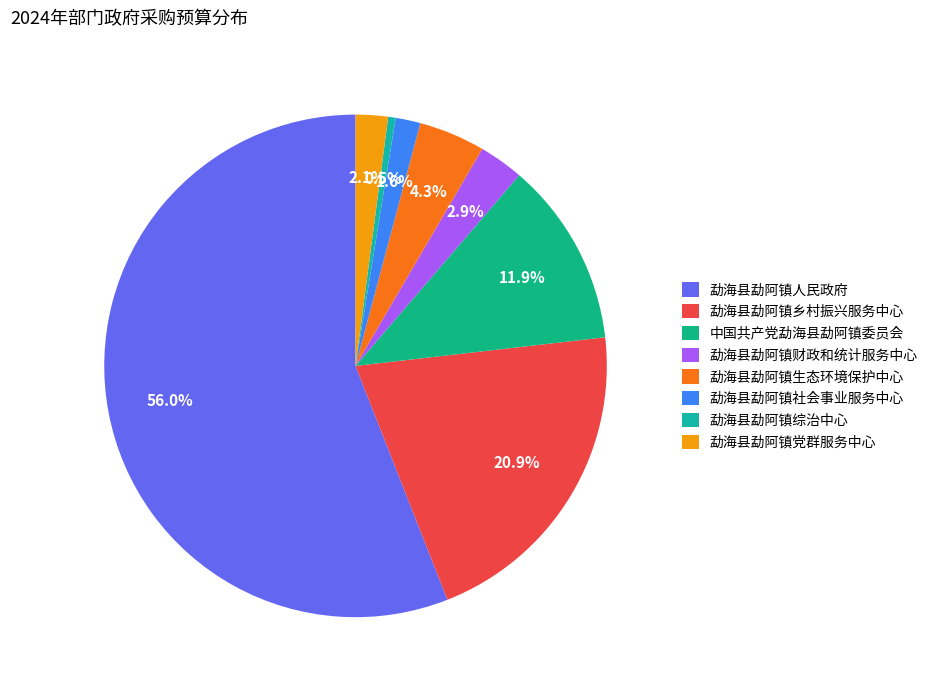

How many slices are in this pie chart?

8